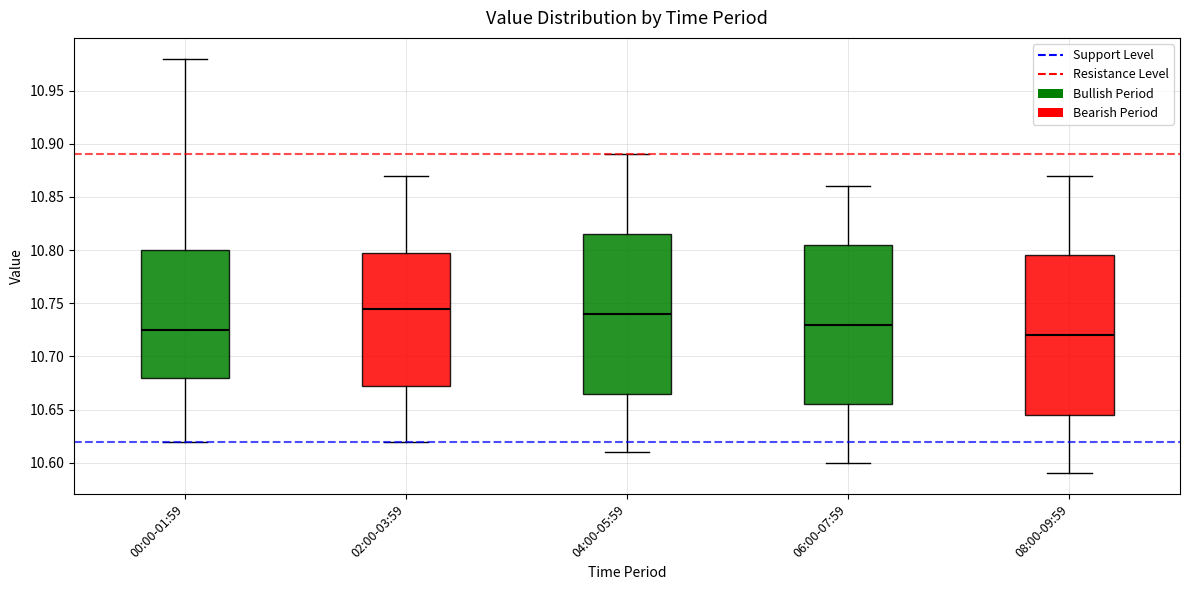

Where does the upper whisker of the box for 02:00-03:59 end on the y-axis? The values are not printed on the chart, so give them approximately, as read against the axis.

10.870